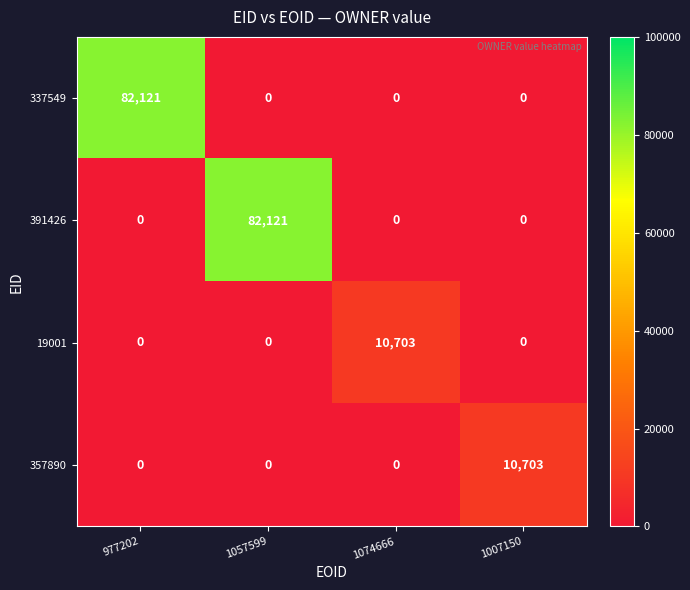

Count the 337549 values in the range 0 to 82121.

4